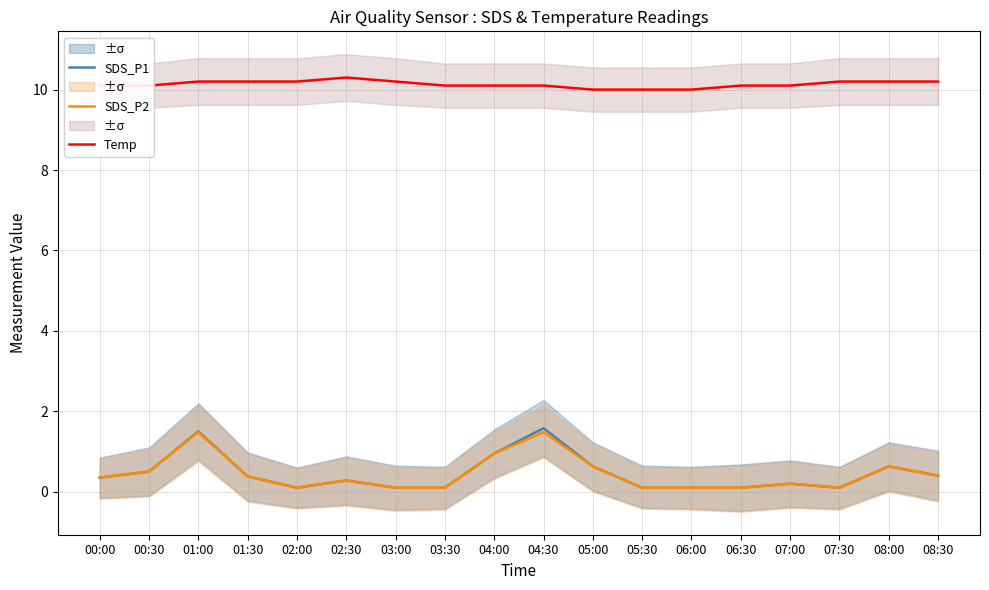

What is the difference between the SDS_P2 values at 04:00 and 00:30?

0.4